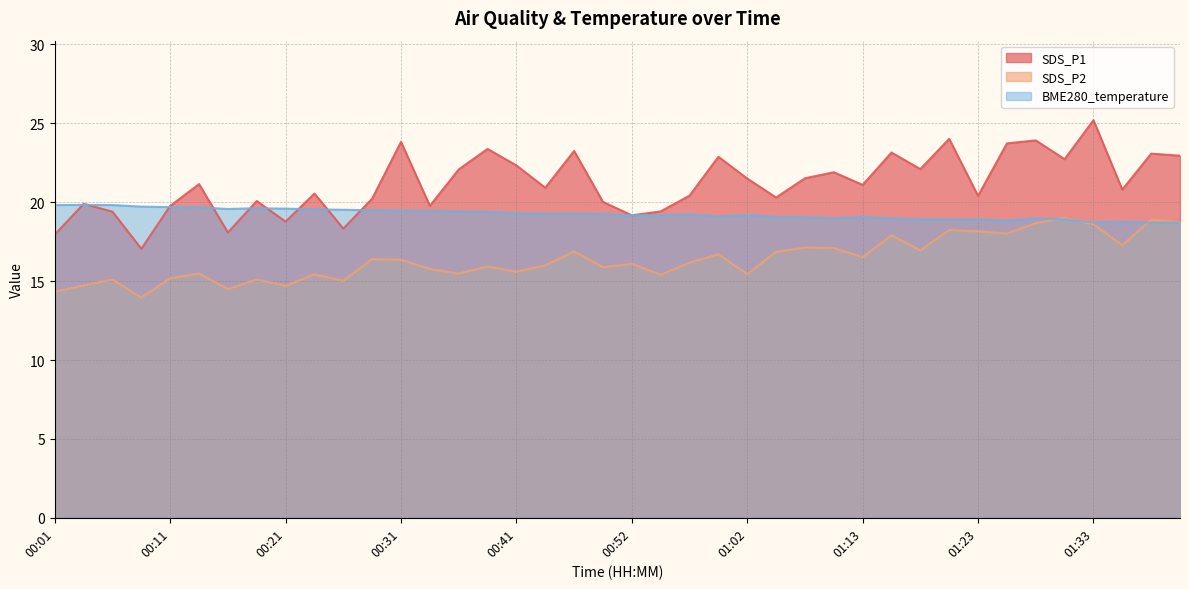

In SDS_P2, how many points are lower than both neighbors (excluding endpoints)?

13